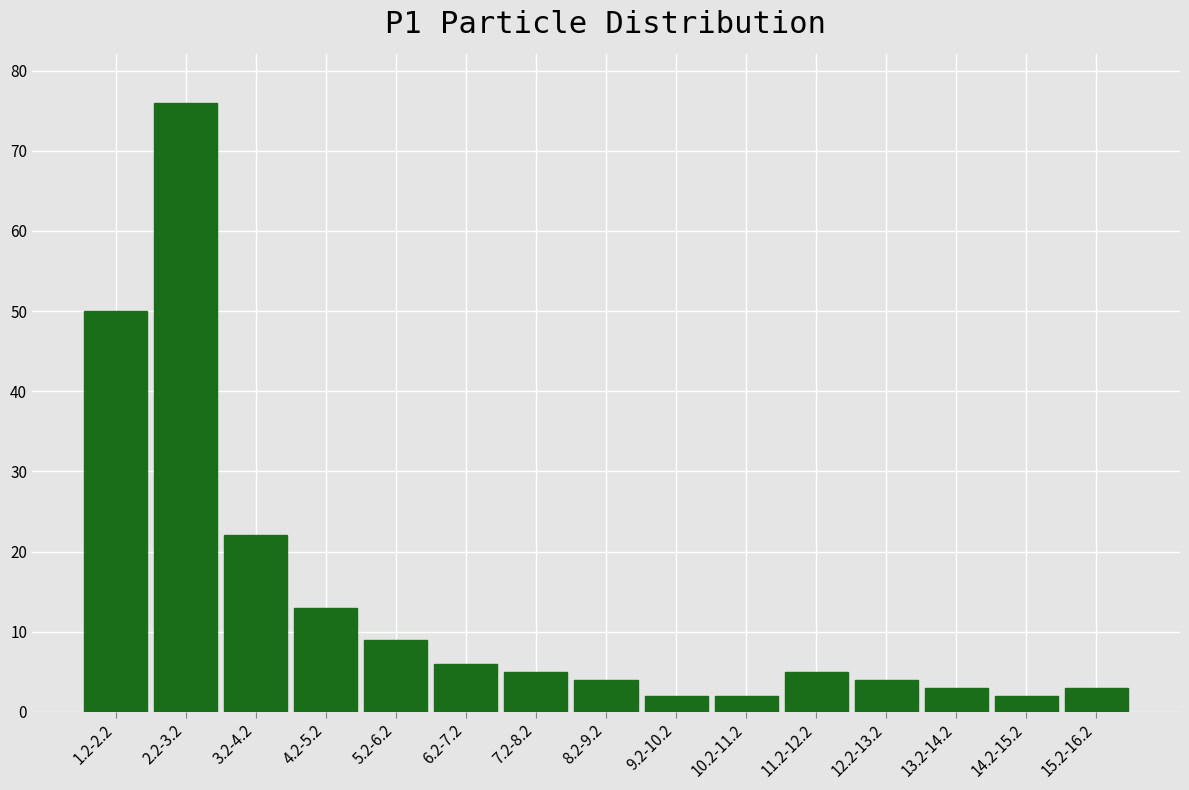

Reading left to right, extract all data points from this chart.

1.2-2.2=50	2.2-3.2=76	3.2-4.2=22	4.2-5.2=13	5.2-6.2=9	6.2-7.2=6	7.2-8.2=5	8.2-9.2=4	9.2-10.2=2	10.2-11.2=2	11.2-12.2=5	12.2-13.2=4	13.2-14.2=3	14.2-15.2=2	15.2-16.2=3